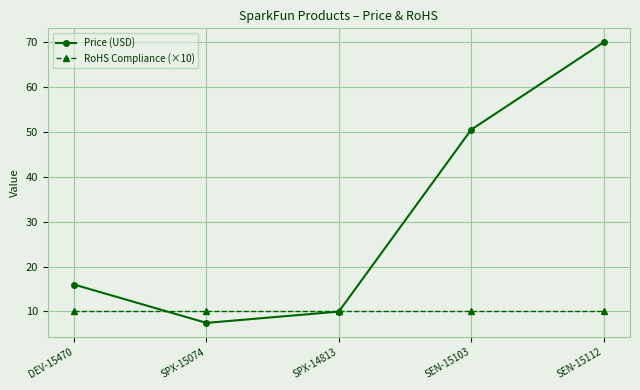

Rank the series by their average value, from highest to lowest.

Price (USD), RoHS Compliance (×10)